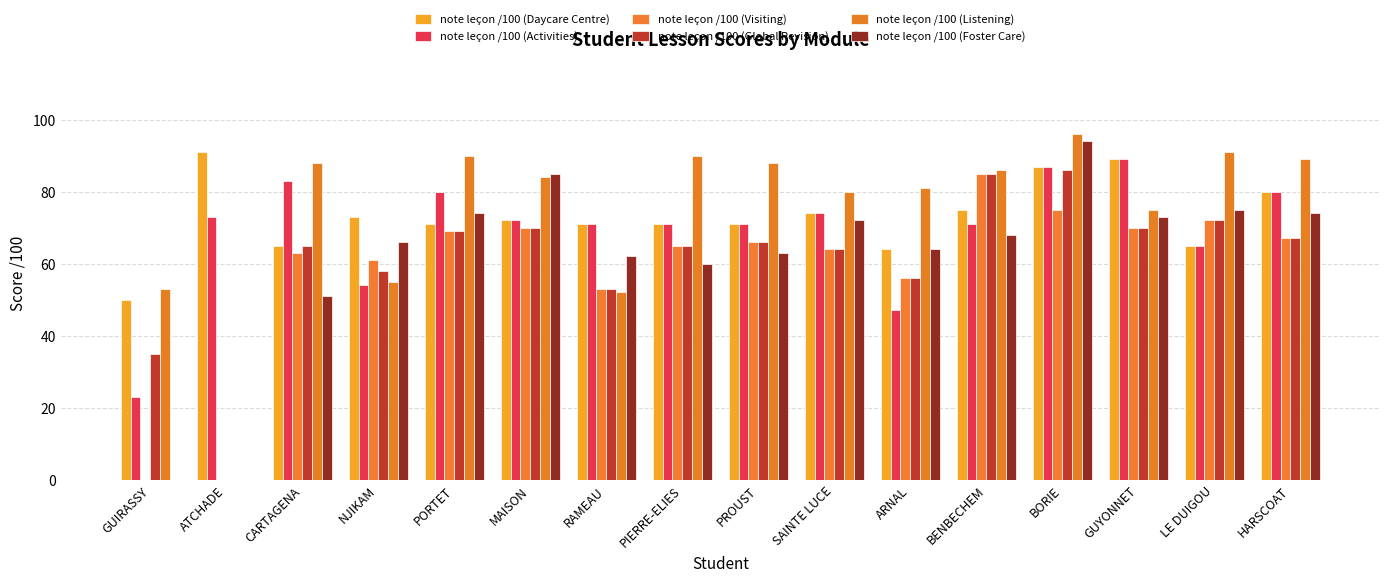

What is the label of the 10th bar from the left?

SAINTE LUCE